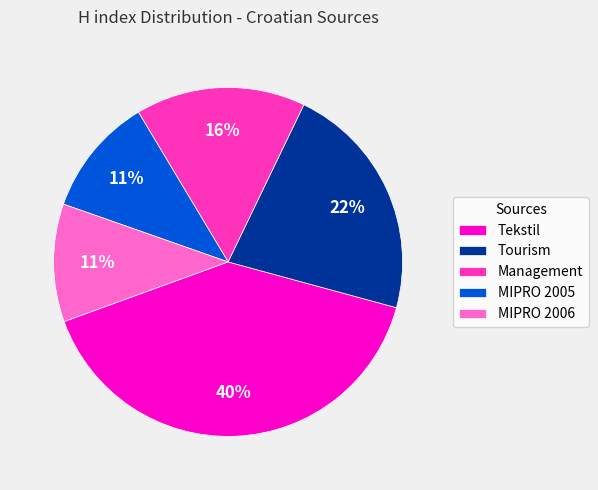

What is the largest slice in the pie chart?

Tekstil